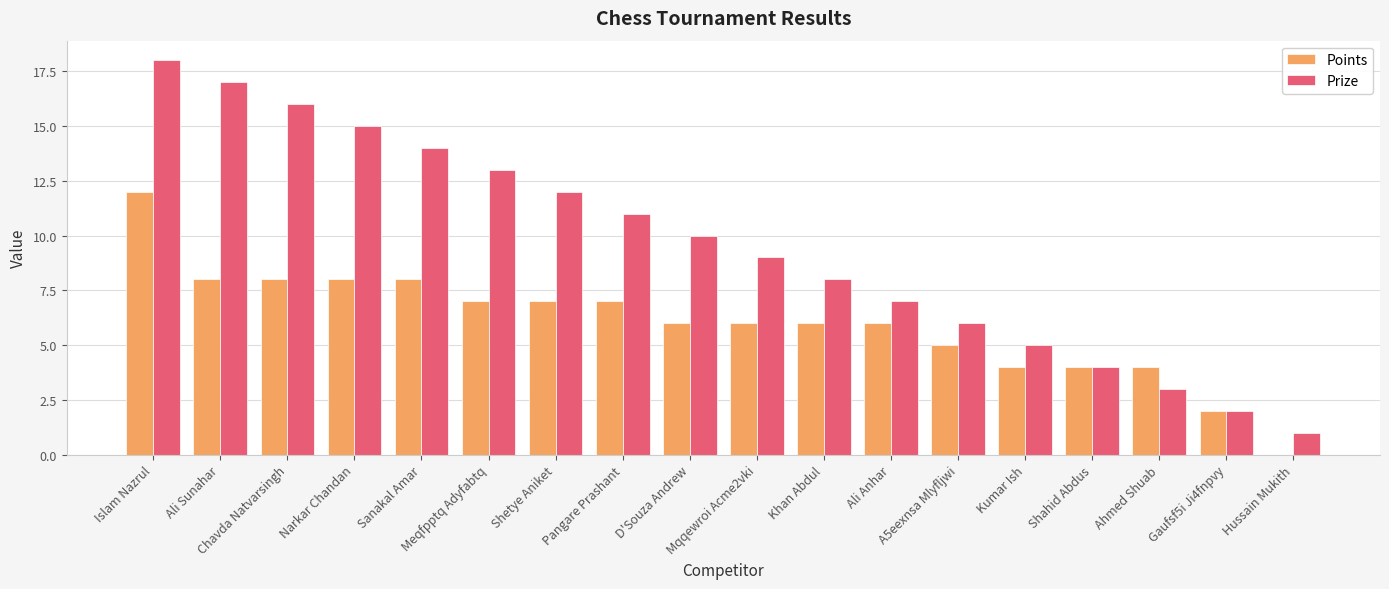

Reading left to right, extract all data points from this chart.

Points: Islam Nazrul=12	Ali Sunahar=8	Chavda Natvarsingh=8	Narkar Chandan=8	Sanakal Amar=8	Meqfpptq Adyfabtq=7	Shetye Aniket=7	Pangare Prashant=7	D'Souza Andrew=6	Mqqewroi Acme2vki=6	Khan Abdul=6	Ali Anhar=6	A5eexnsa Mlyfljwi=5	Kumar Ish=4	Shahid Abdus=4	Ahmed Shuab=4	Gaufsf5i Ji4fnpvy=2	Hussain Mukith=0
Prize: Islam Nazrul=18	Ali Sunahar=17	Chavda Natvarsingh=16	Narkar Chandan=15	Sanakal Amar=14	Meqfpptq Adyfabtq=13	Shetye Aniket=12	Pangare Prashant=11	D'Souza Andrew=10	Mqqewroi Acme2vki=9	Khan Abdul=8	Ali Anhar=7	A5eexnsa Mlyfljwi=6	Kumar Ish=5	Shahid Abdus=4	Ahmed Shuab=3	Gaufsf5i Ji4fnpvy=2	Hussain Mukith=1